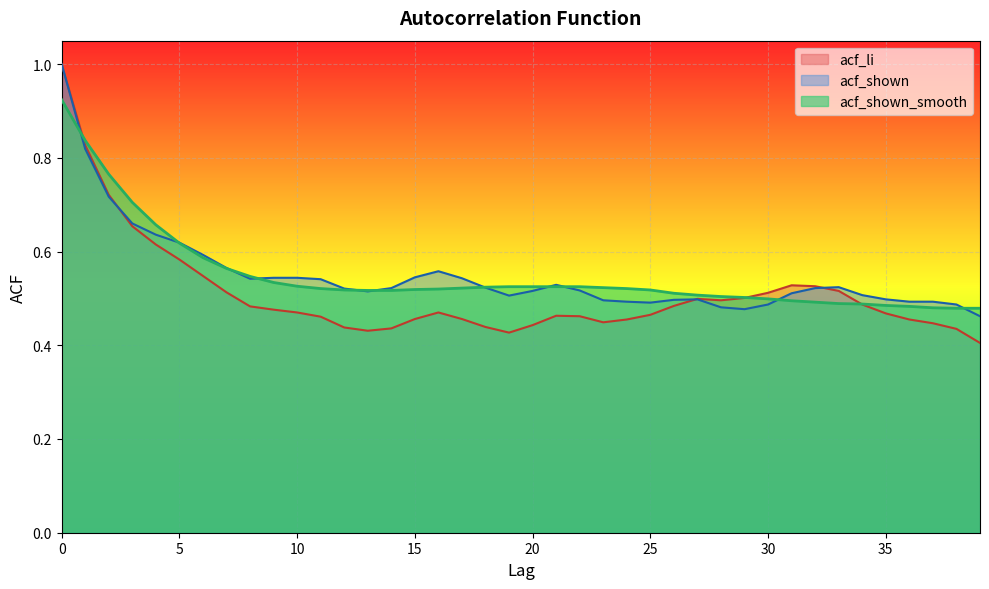

Rank the series at 5 from lowest to highest value.

acf_li, acf_shown_smooth, acf_shown